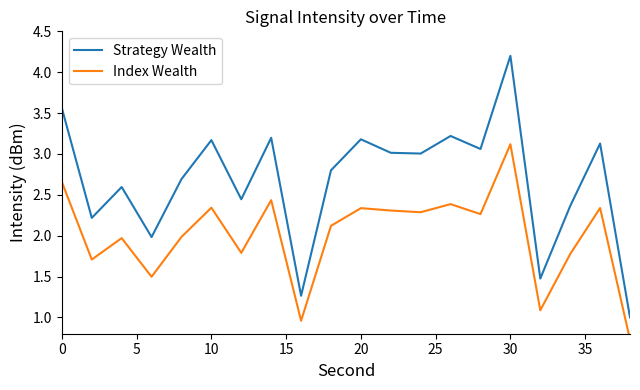

What is the maximum value shown in the chart?

4.2